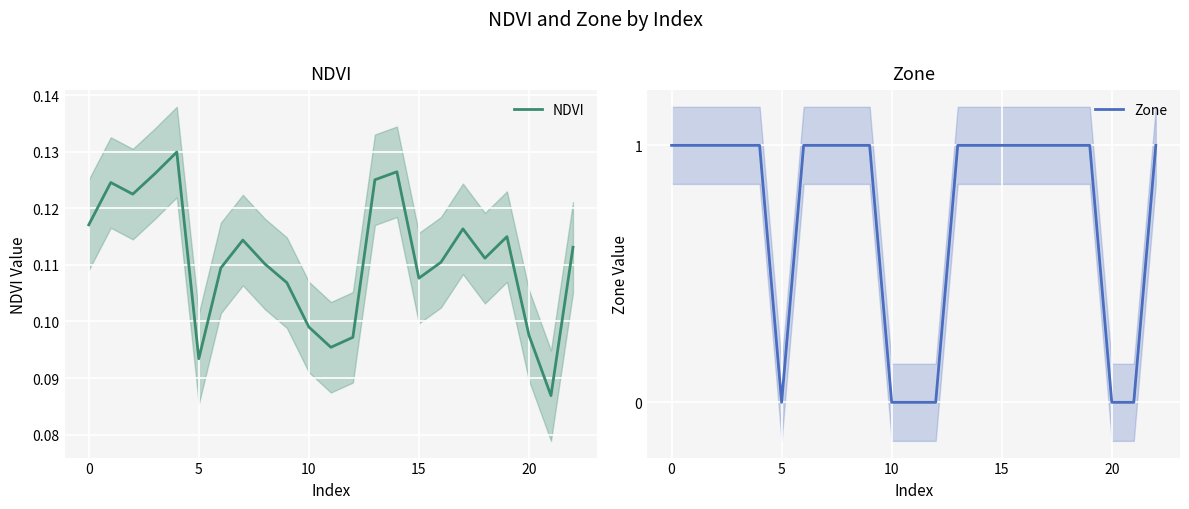

Which series has the widest spread of values?

Zone